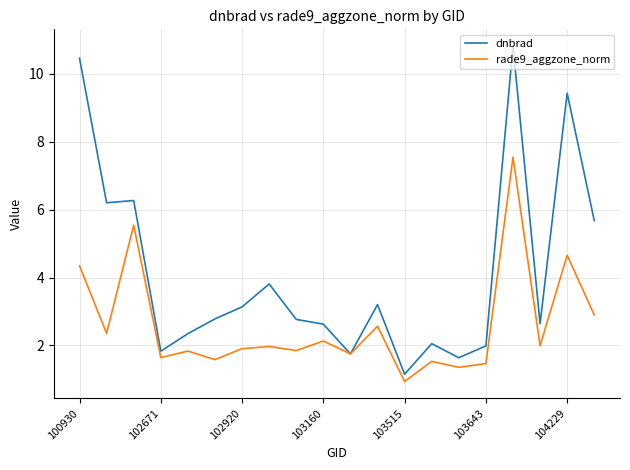

What is the smallest value displayed?

0.9